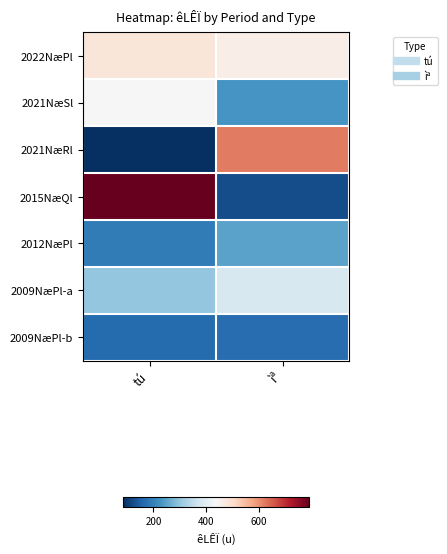

At which category is the sum across all series the highest?

tú